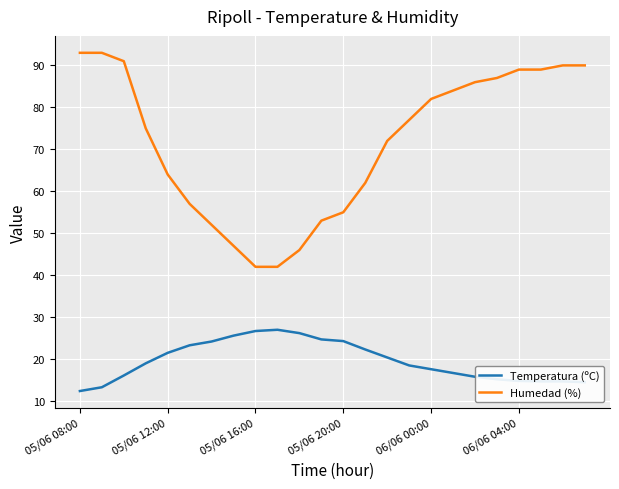

What is the lowest value of the Humedad (%) series?

42.0